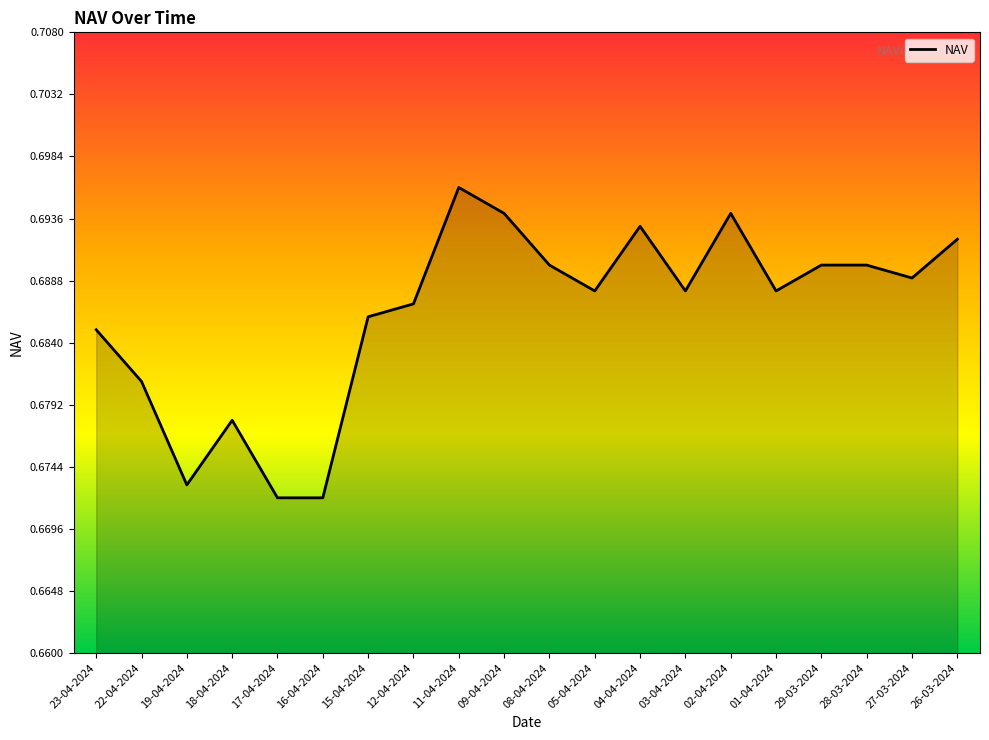

True or false: there are more than 0 points higher than both neighbors.

True